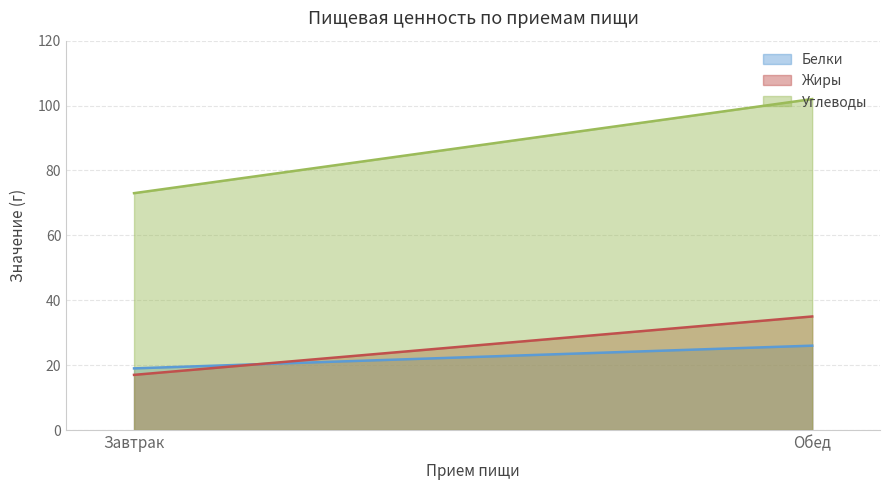

What is the average value of the Белки series?

22.5